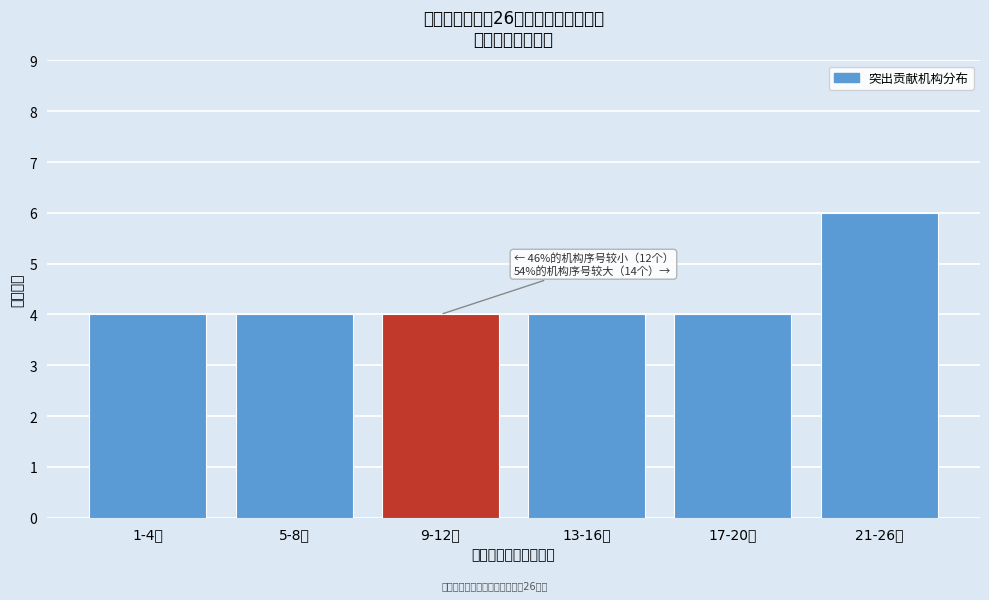

Reading left to right, what are all the values shown in this chart?

4	4	4	4	4	6